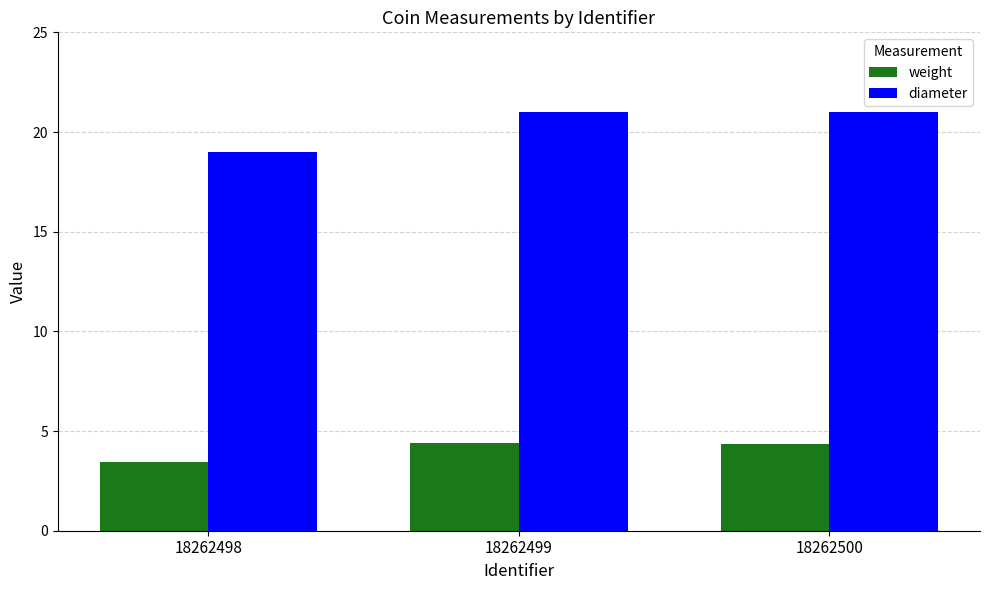

Read the weight value at 18262498.

3.4